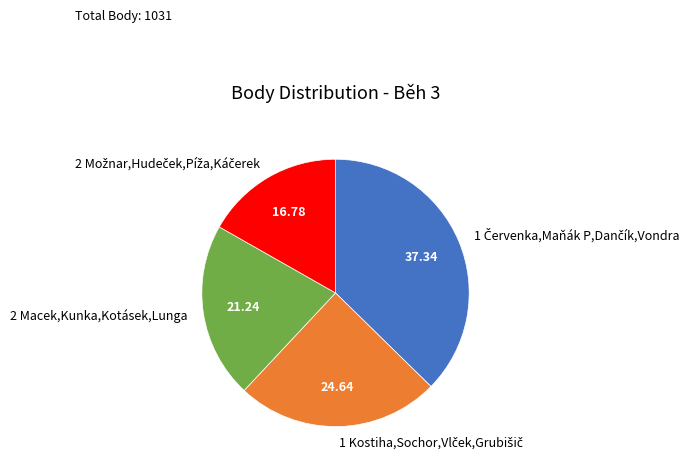

Count the number of slices in the pie.

4